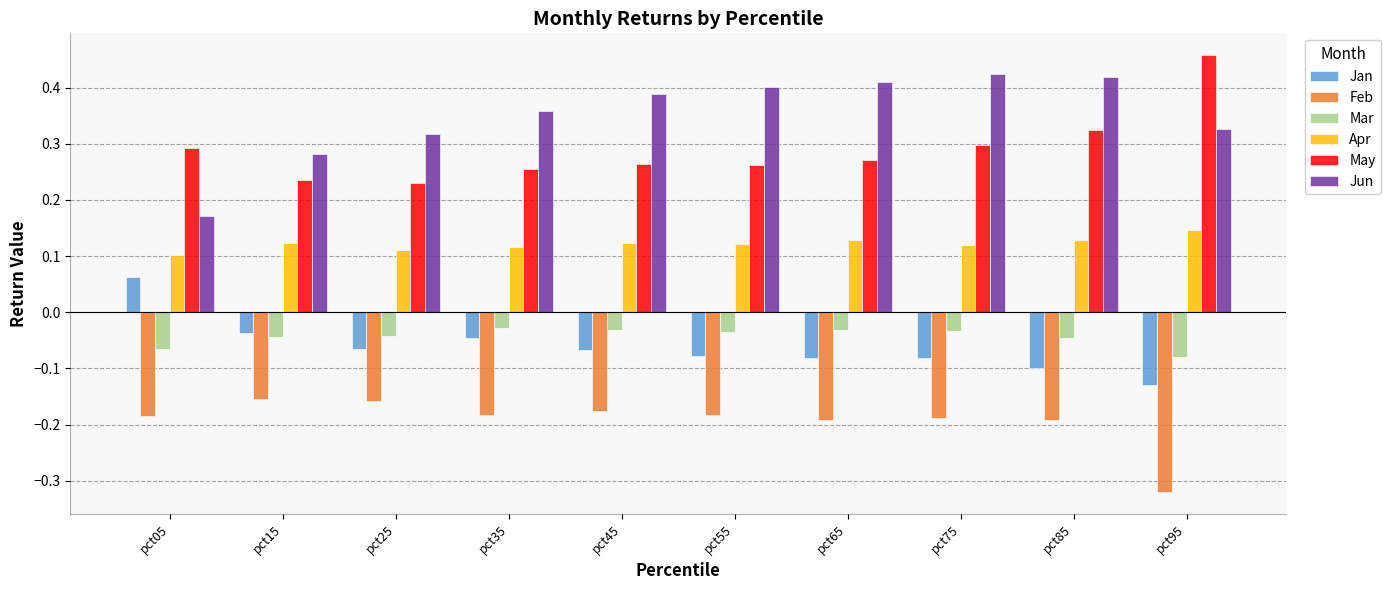

The Apr series shows 0.1 at pct35. True or false?

True